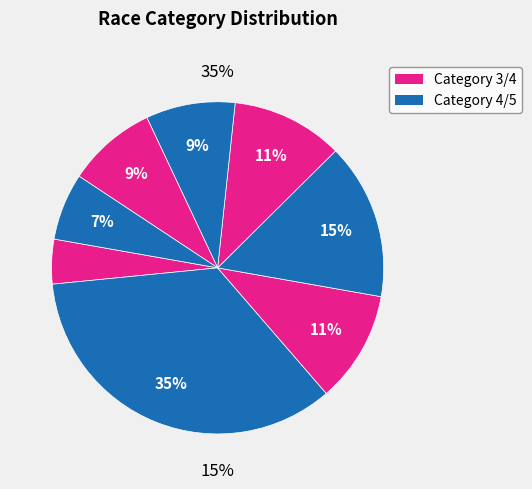

Does Masters 35+ Category 3/4 account for over 50% of the chart?

No